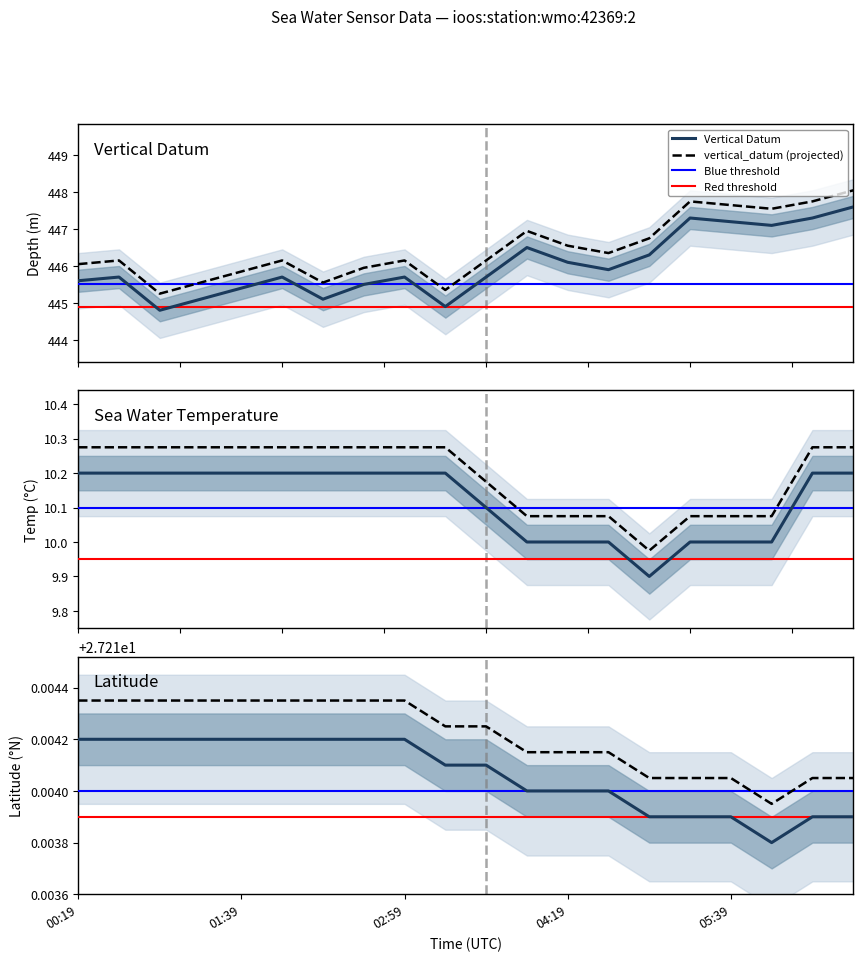

True or false: Vertical Datum and vertical_datum (projected) intersect in this chart.

False